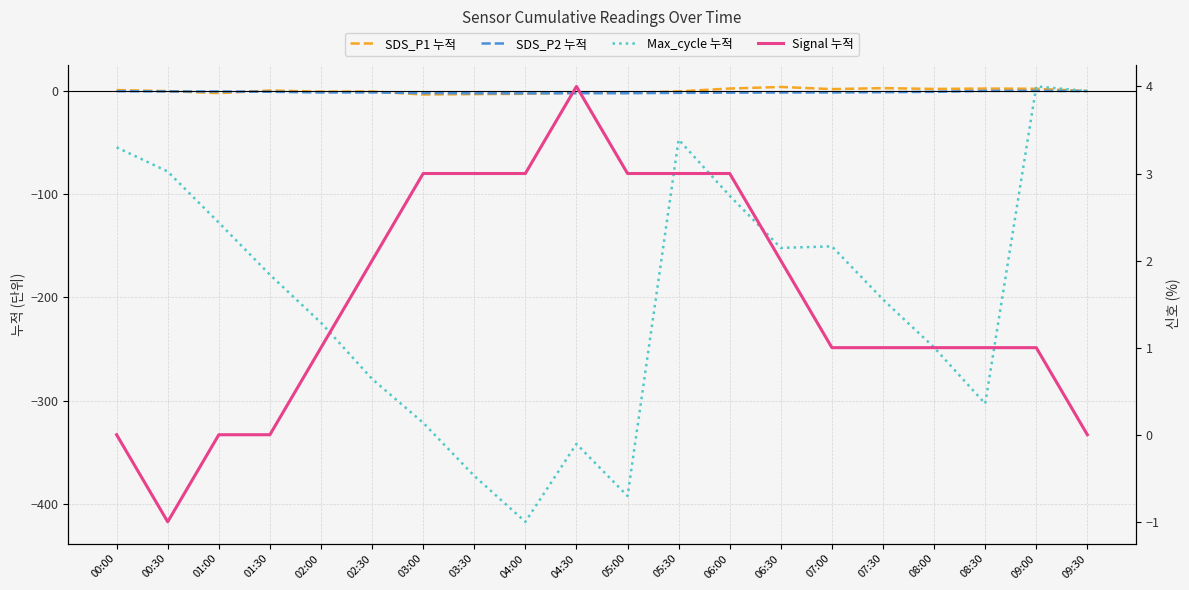

What is the smallest value displayed?

-417.5